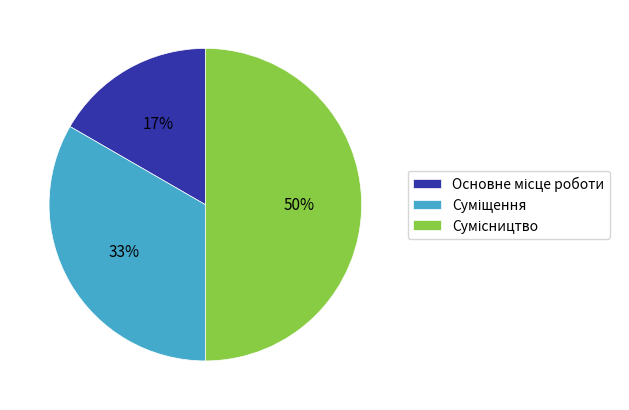

To the nearest percent, what is the difference between the largest and smallest slice percentages?

33%